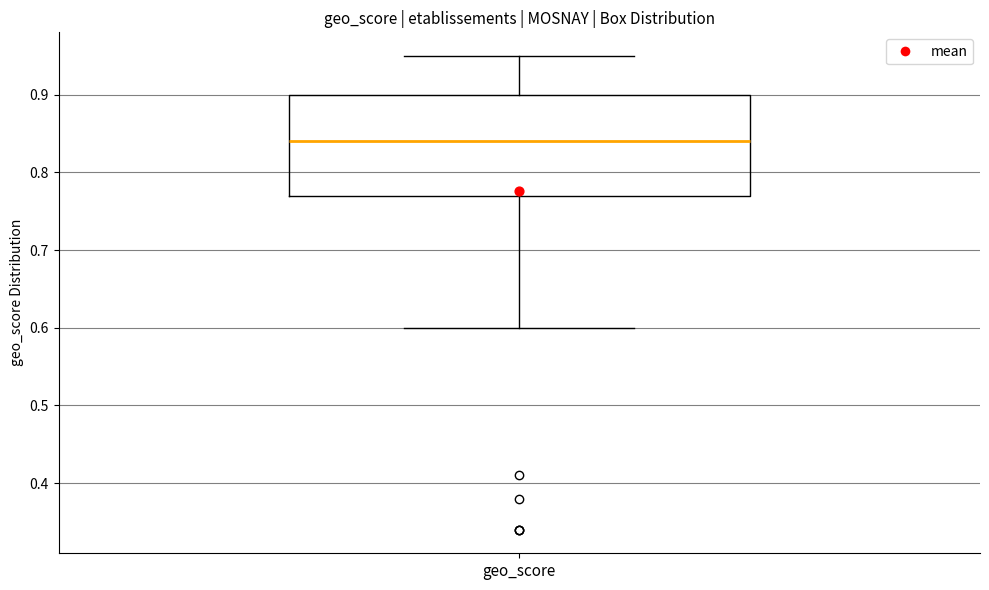

Transcribe this box plot: give where the median line is, the range the box spans, and where the two whiskers end, as read against the y-axis. The values are not printed on the chart, so give them approximately, as read against the axis.

median 0.84, box 0.77 to 0.90, whiskers 0.60 to 0.95